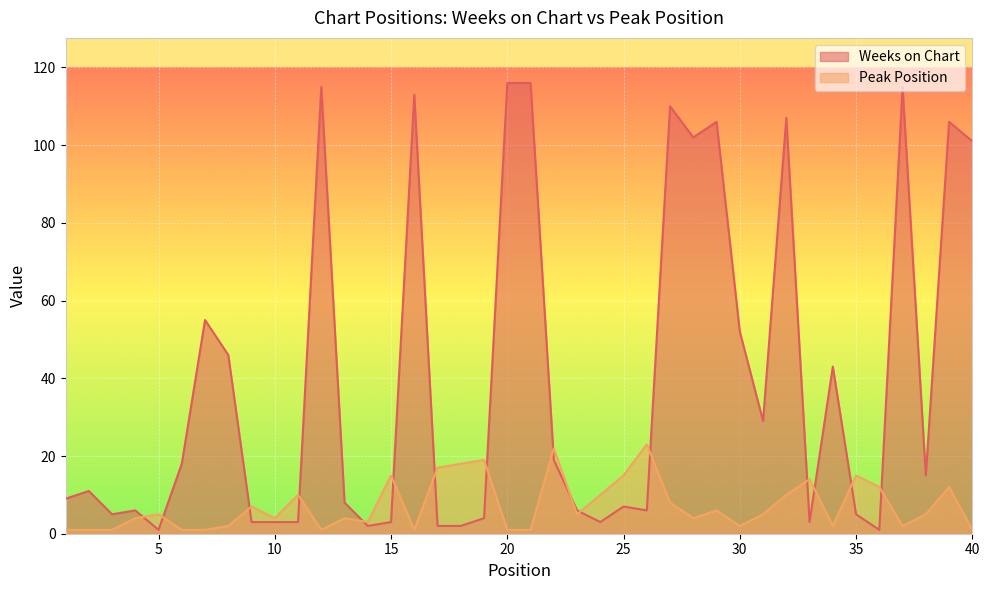

Between 13 and 14, which series saw the biggest shift?

Weeks on Chart